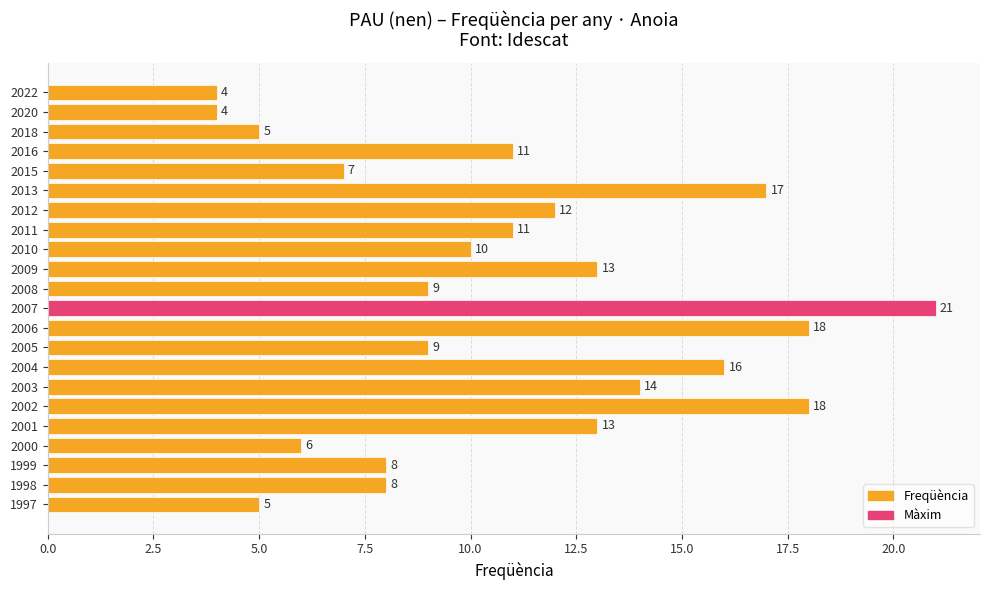

Count the number of categories in the chart.

22